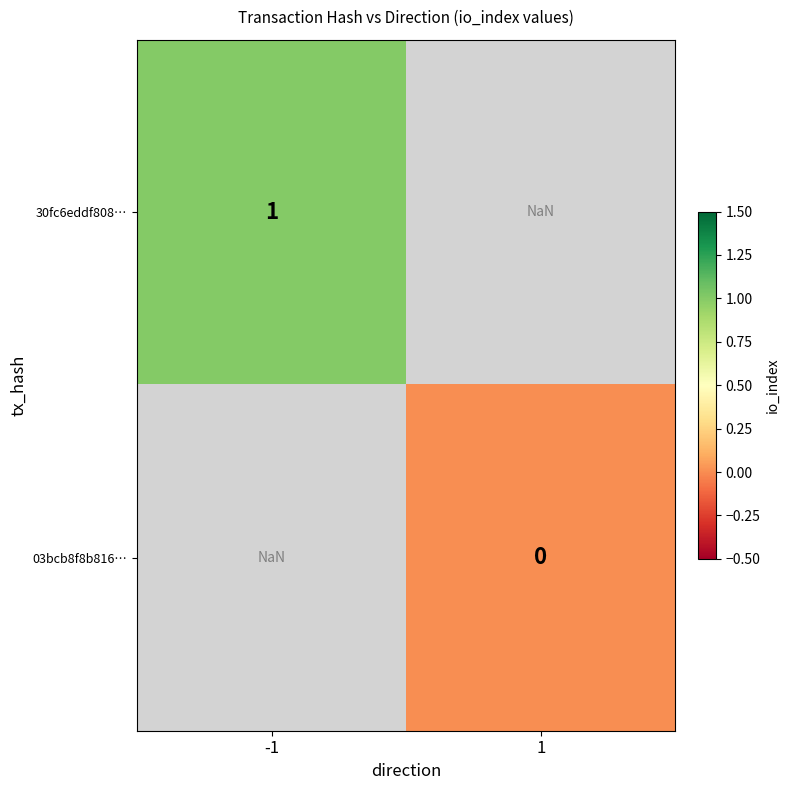

True or false: 30fc6eddf808… has a value of 1.0 at -1.

True